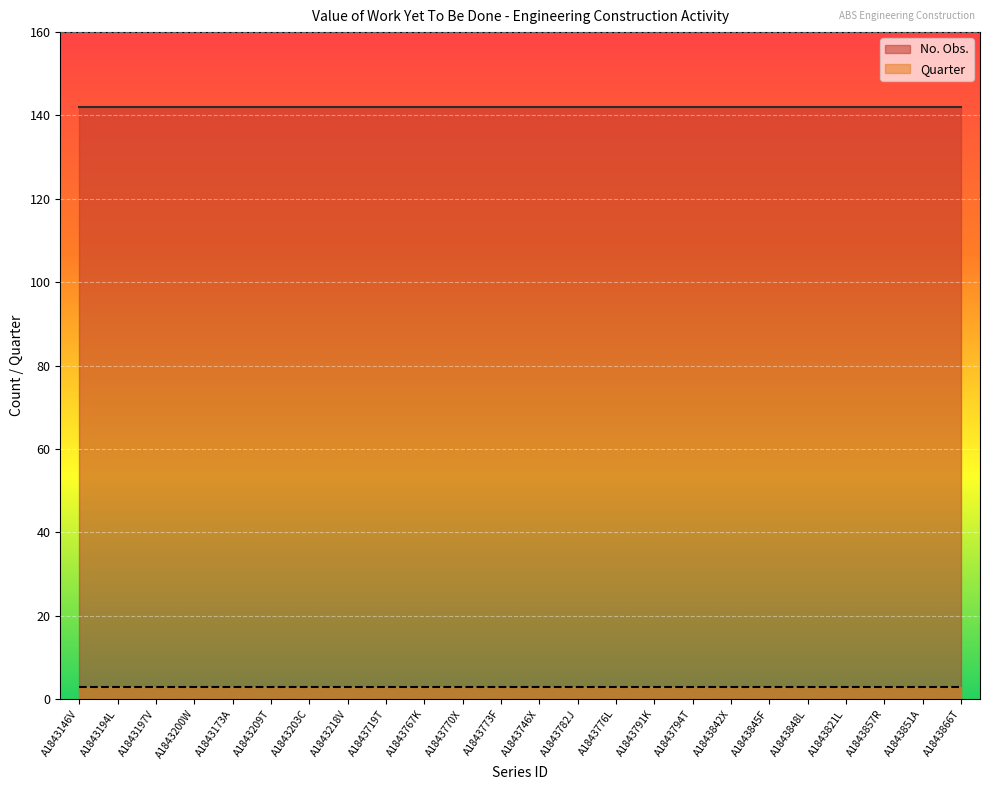

What is the difference between the highest and lowest values at A1843851A?

139